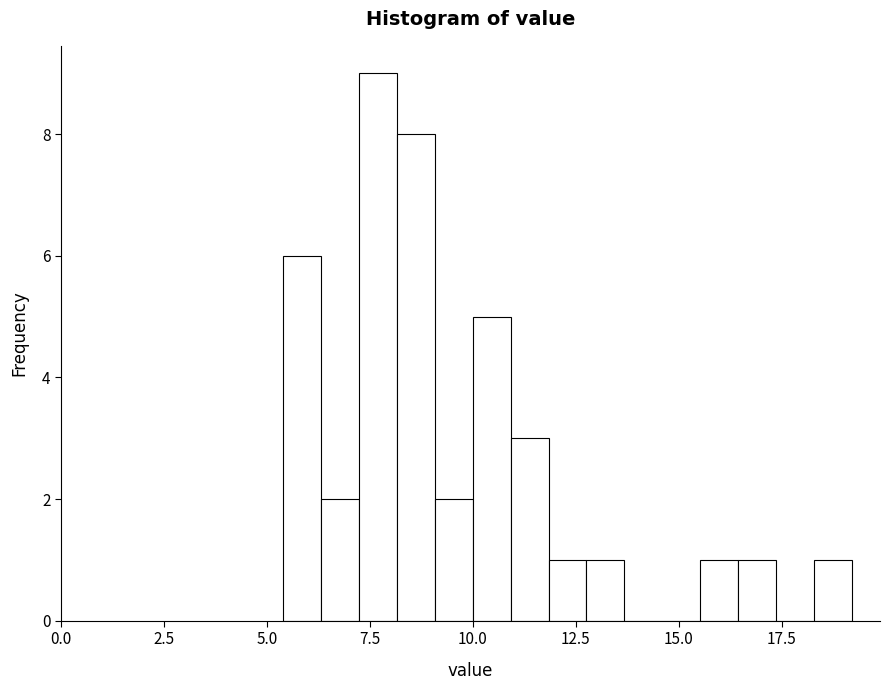

Around what value on the x-axis is the tallest bar? Give the approximate position of its centre, as read against the axis.

7.5